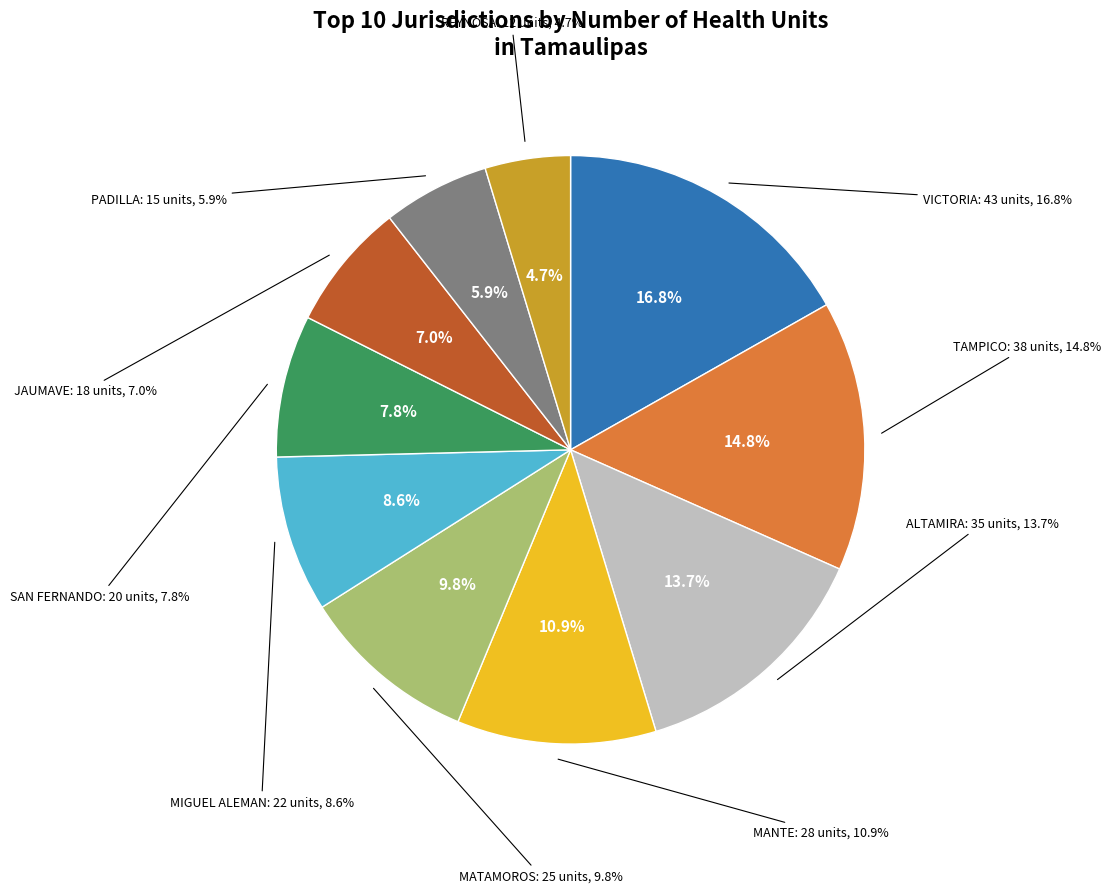

To the nearest percent, what is the combined percentage of PADILLA and MATAMOROS?

16%